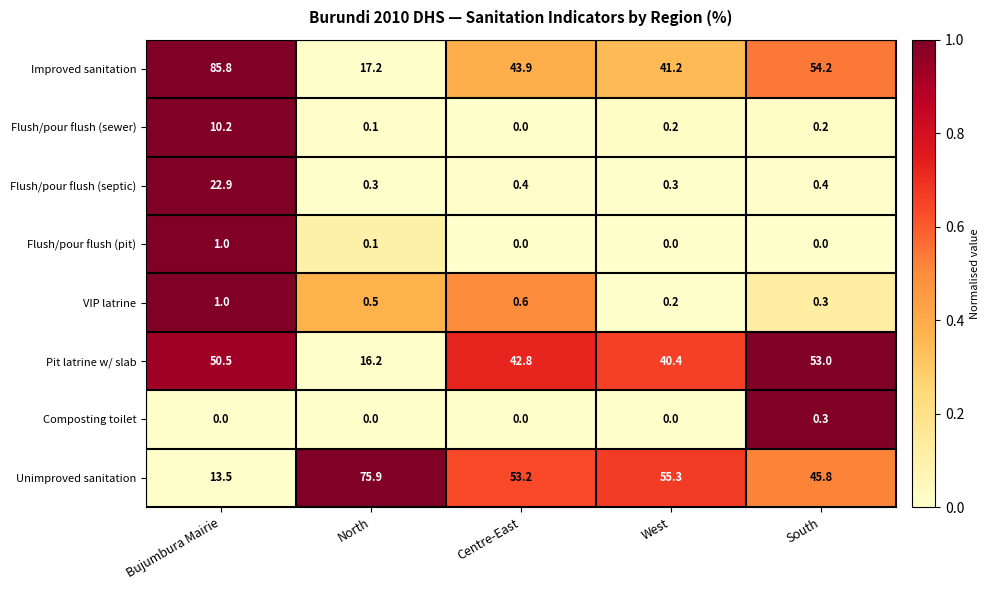

Which series changed the most between Bujumbura Mairie and North?

Improved sanitation